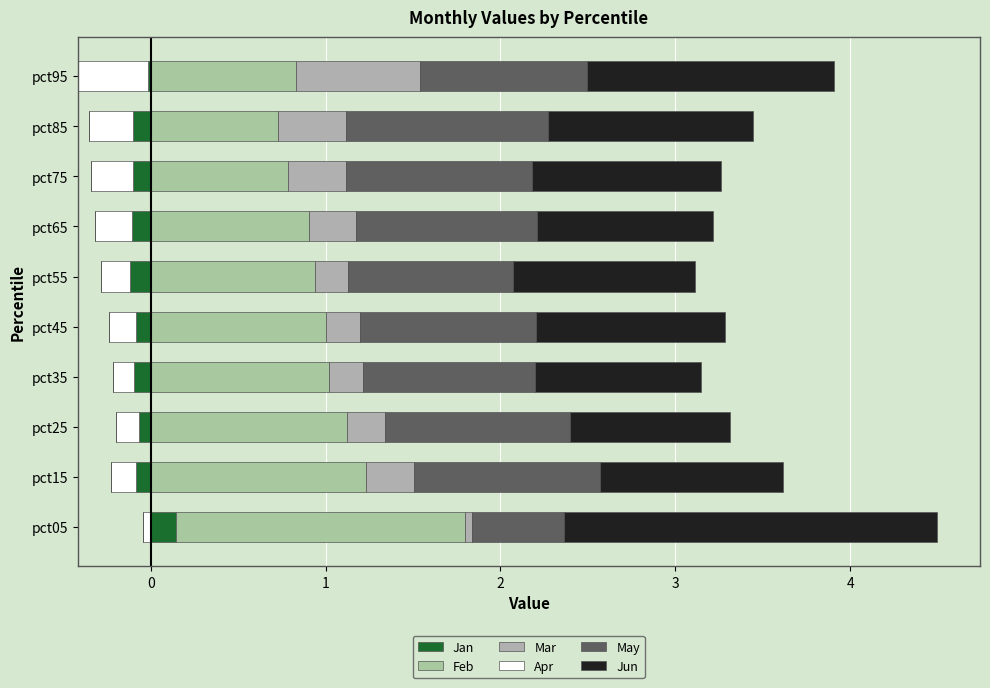

Which series has the widest spread of values?

Jun